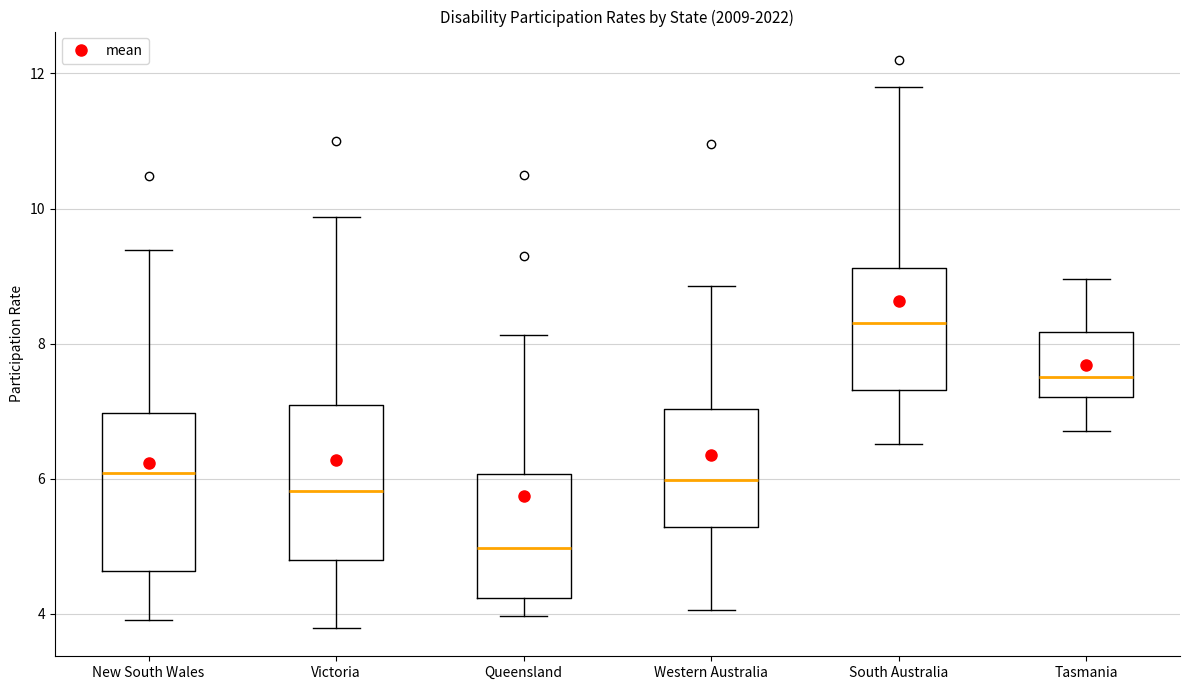

Reading left to right, read every box against the y-axis: the position of its median line, the range the box covers, and the ends of its whiskers. The values are not printed on the chart, so give them approximately, as read against the axis.

New South Wales: median 6.0, box 4.6 to 7.0, whiskers 4.0 to 9.4
Victoria: median 5.8, box 4.8 to 7.0, whiskers 3.8 to 9.8
Queensland: median 5.0, box 4.2 to 6.0, whiskers 4.0 to 8.2
Western Australia: median 6.0, box 5.2 to 7.0, whiskers 4.0 to 8.8
South Australia: median 8.4, box 7.4 to 9.2, whiskers 6.6 to 11.8
Tasmania: median 7.6, box 7.2 to 8.2, whiskers 6.8 to 9.0